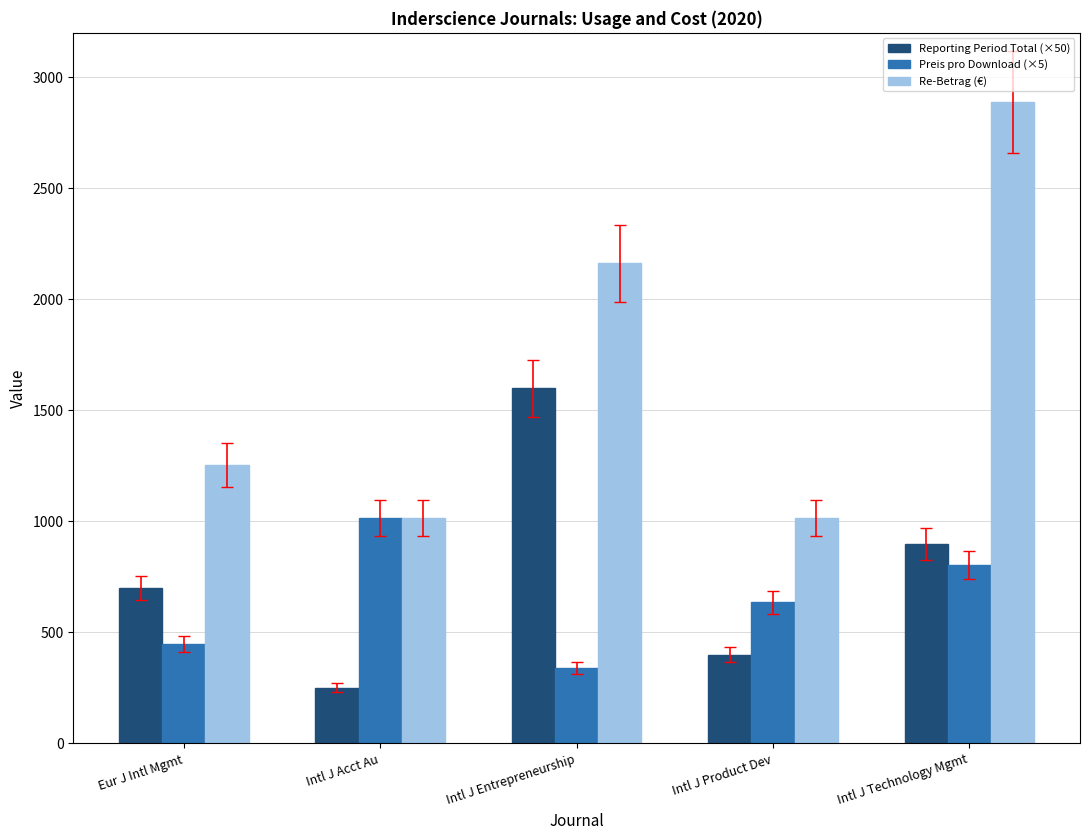

What is the average value of the Reporting Period Total (×50) series?

770.0